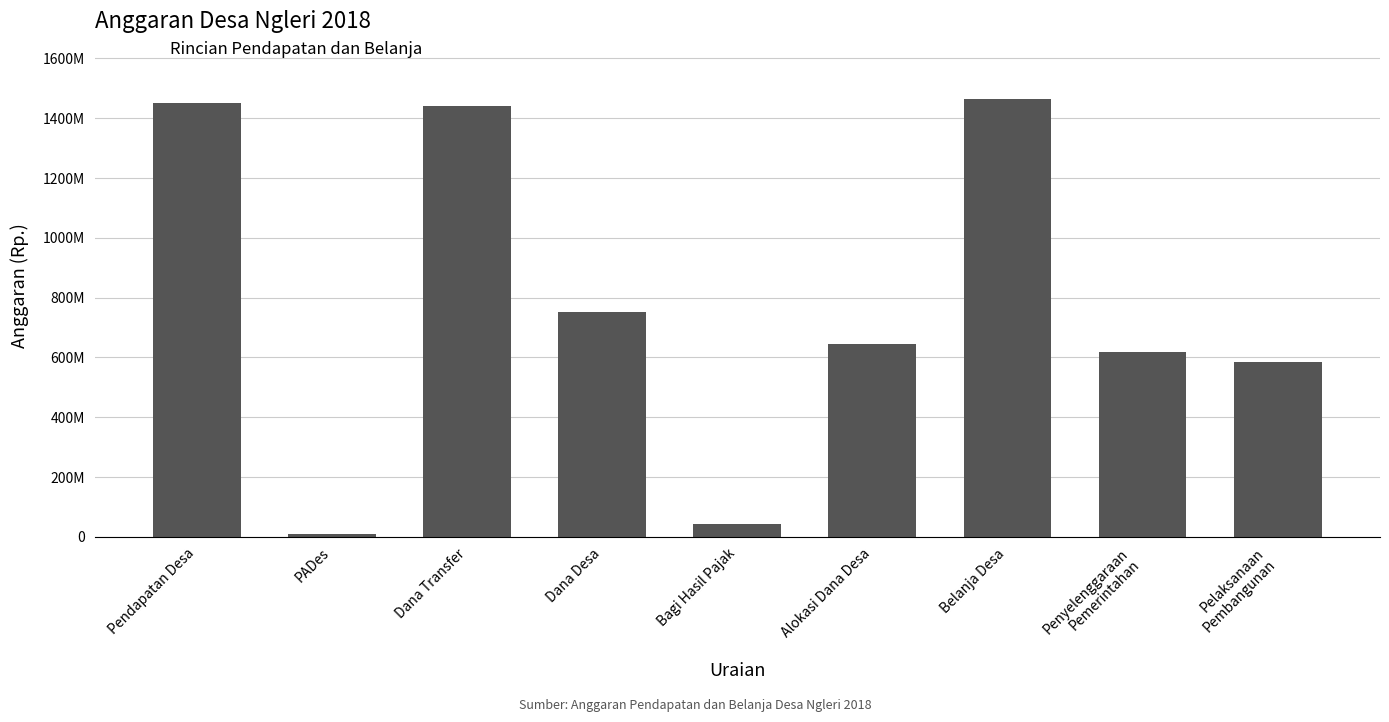

What is the value of the 6th bar from the left?

645598500